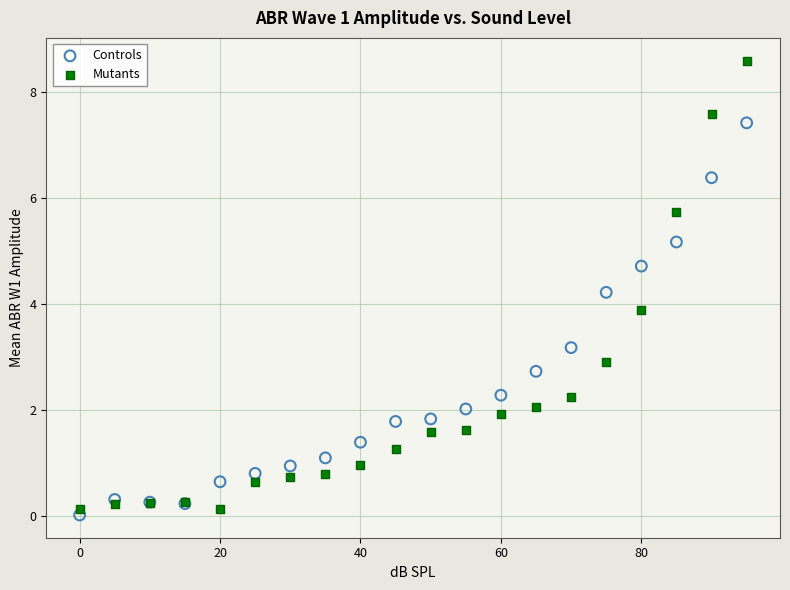

What are all the series names shown in the legend?

Controls, Mutants